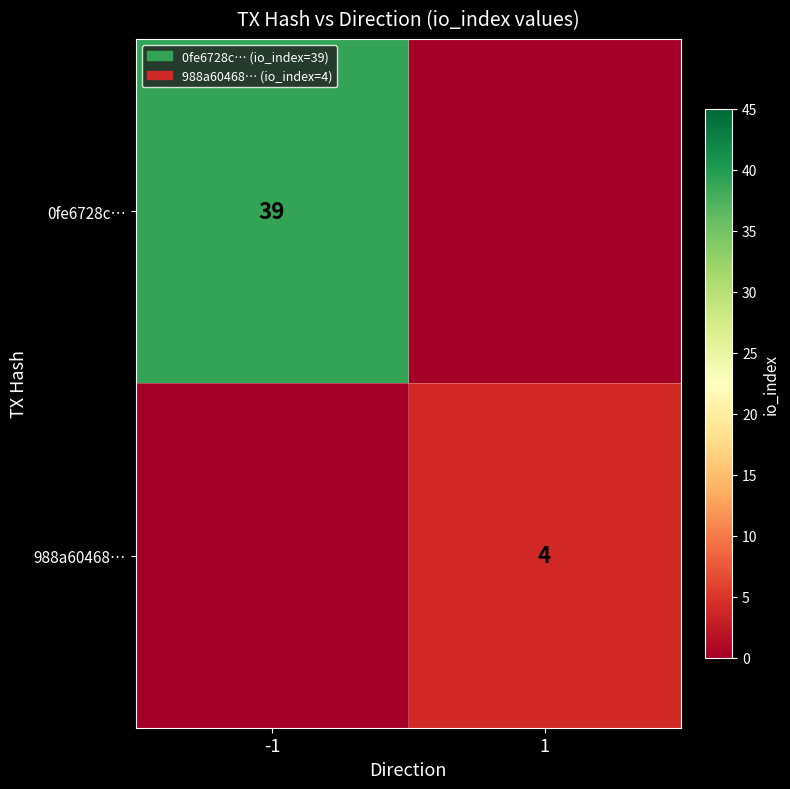

The value of 0fe6728c… at -1 is 39. True or false?

True